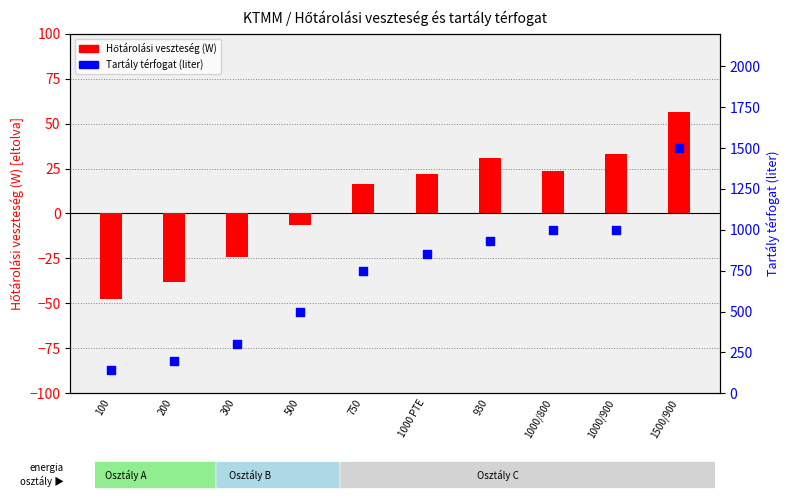

What are all the series names shown in the legend?

Hőtárolási veszteség (W), Tartály térfogat (liter)